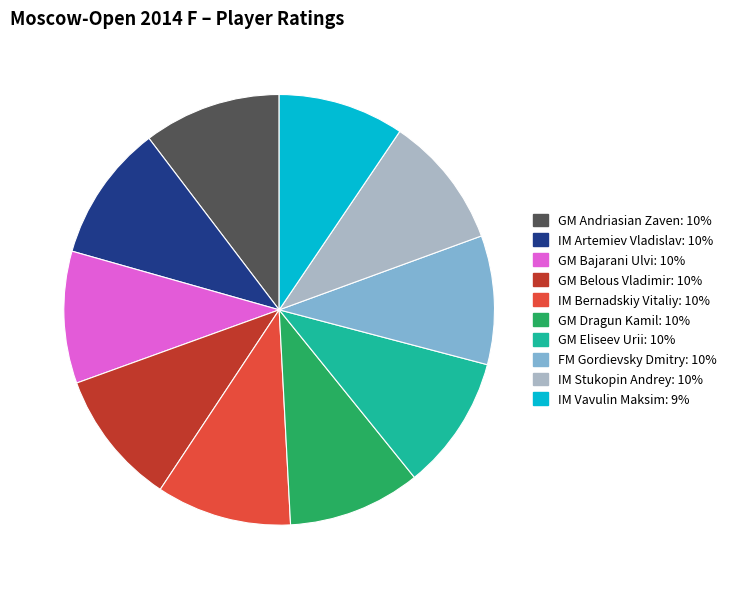

What is the ratio of the value at IM Bernadskiy Vitaliy to the value at FM Gordievsky Dmitry?

1.0